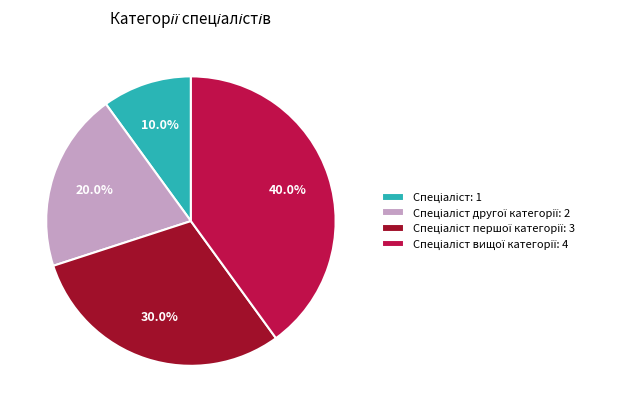

Is there any slice that represents more than half of the pie?

No